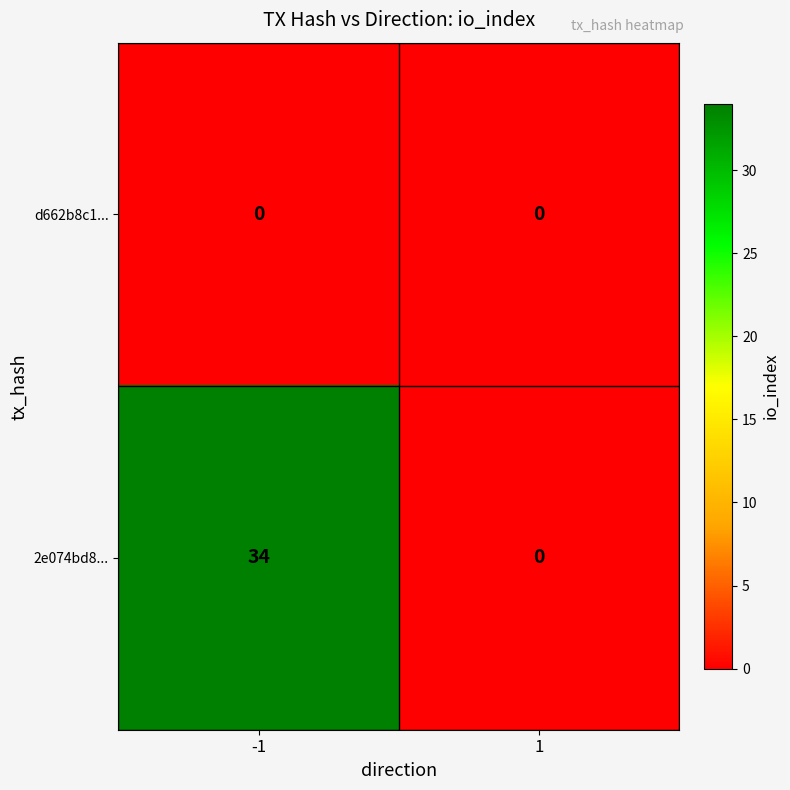

Is the value of 2e074bd8... at -1 greater than the value of d662b8c1... at 1?

Yes